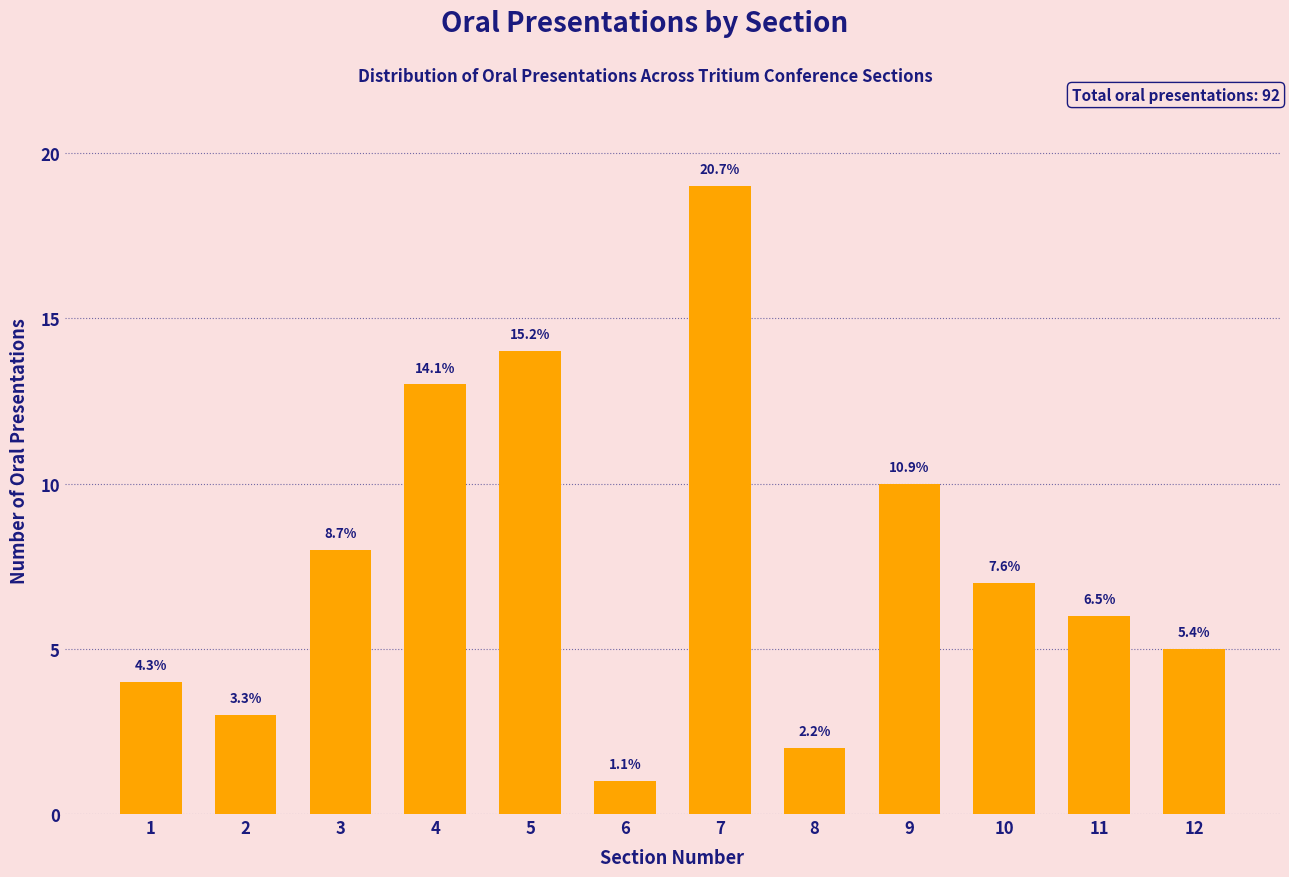

How many bars are there in total?

12